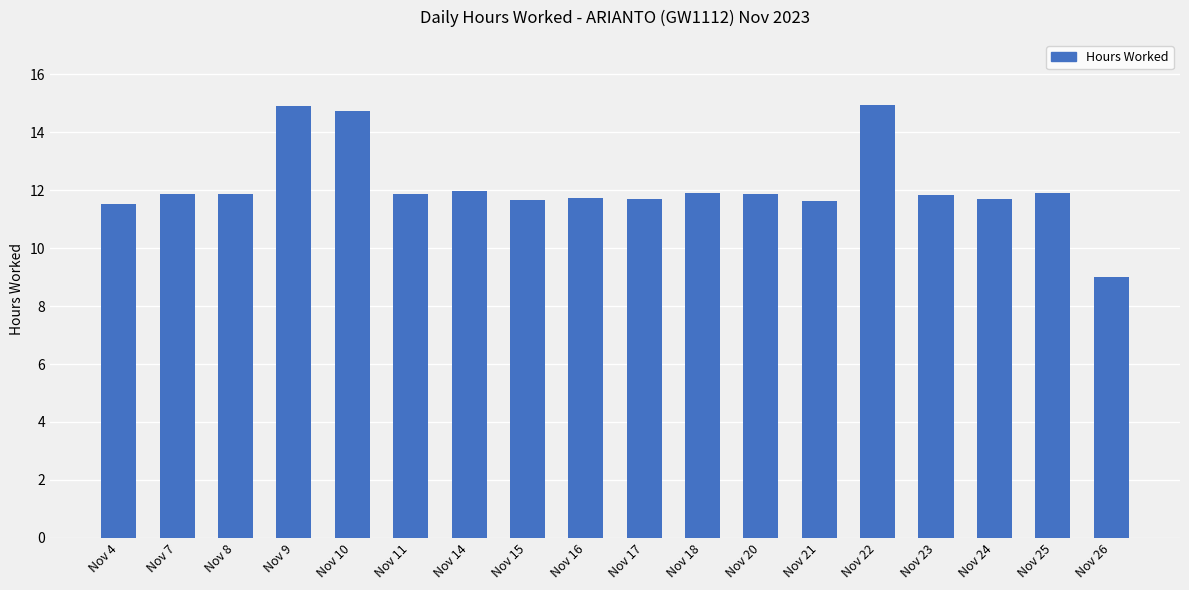

How many bars are there in total?

18